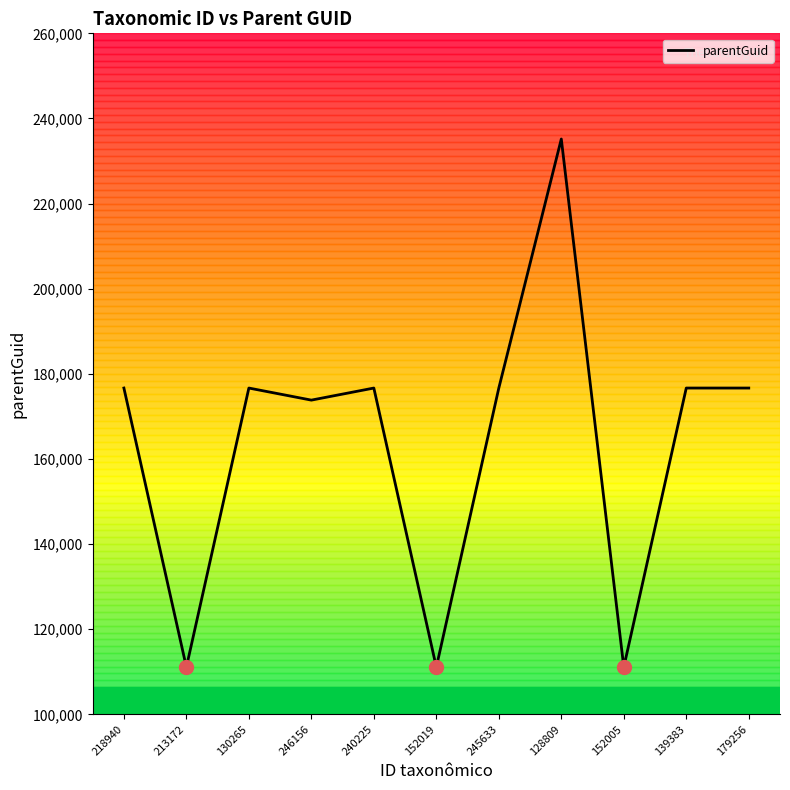

What is the difference between the values at 240225 and 128809?

58516